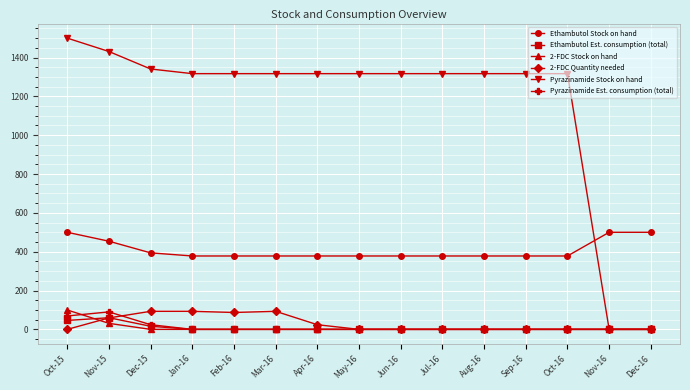

True or false: Ethambutol Stock on hand and 2-FDC Stock on hand intersect in this chart.

False